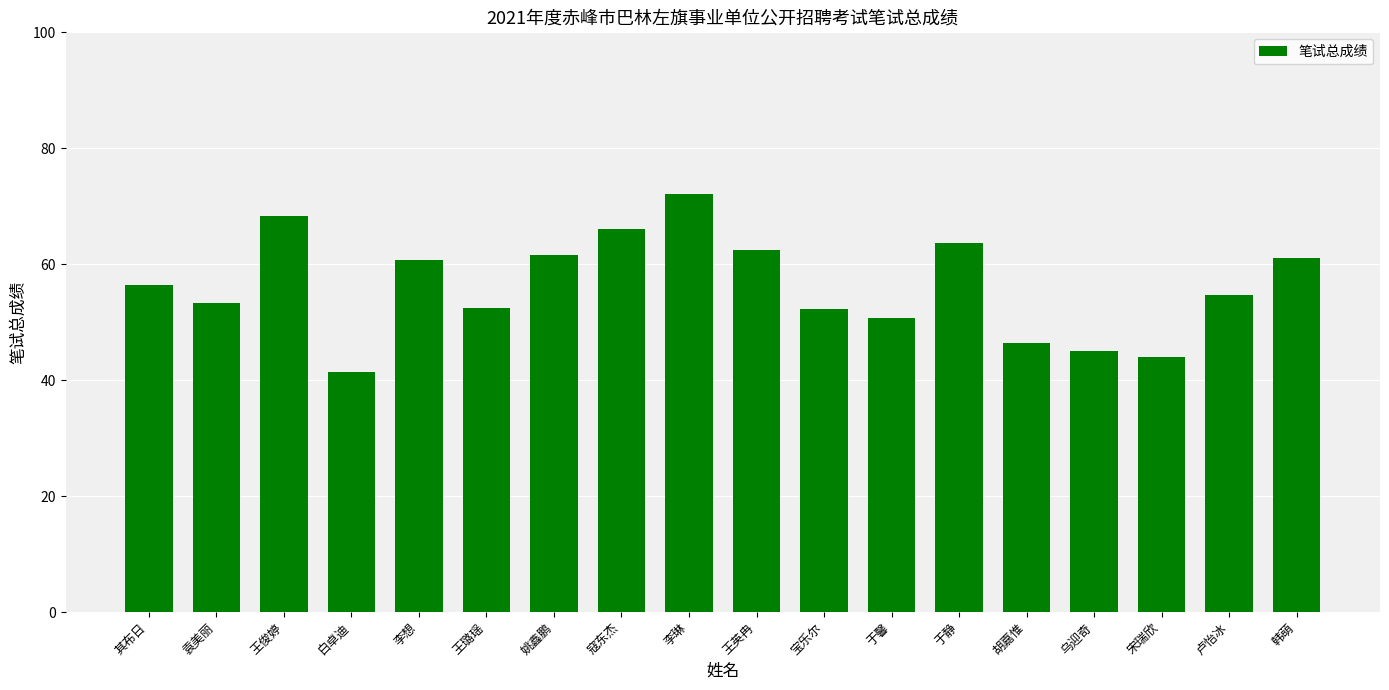

Read the value at 宝乐尔.

52.2